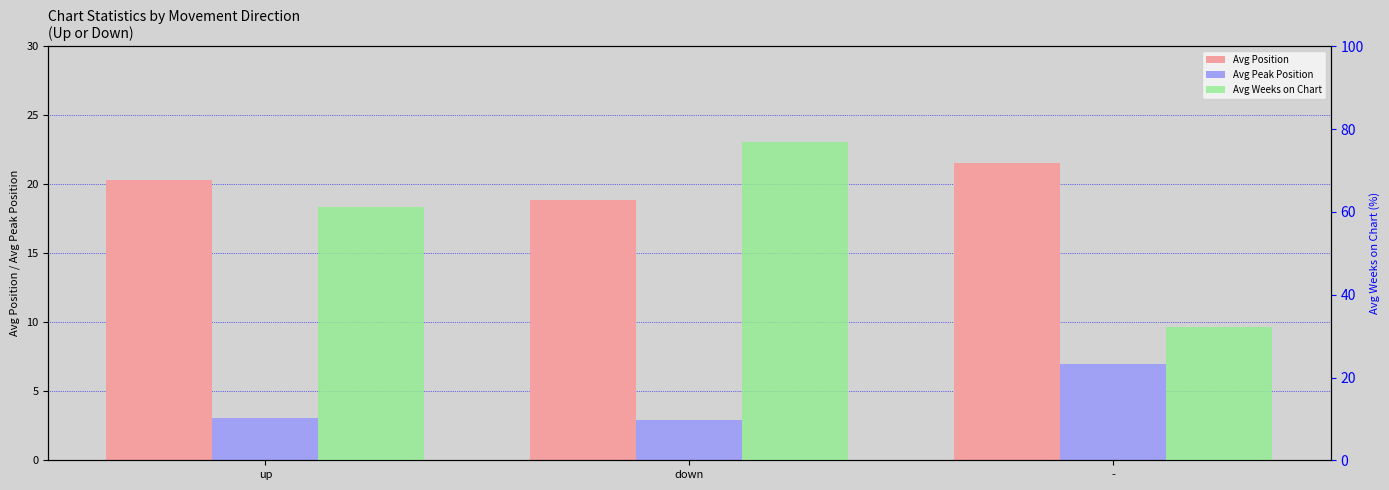

What is the value of the Avg Weeks on Chart bar at the 2nd from the left?

76.9